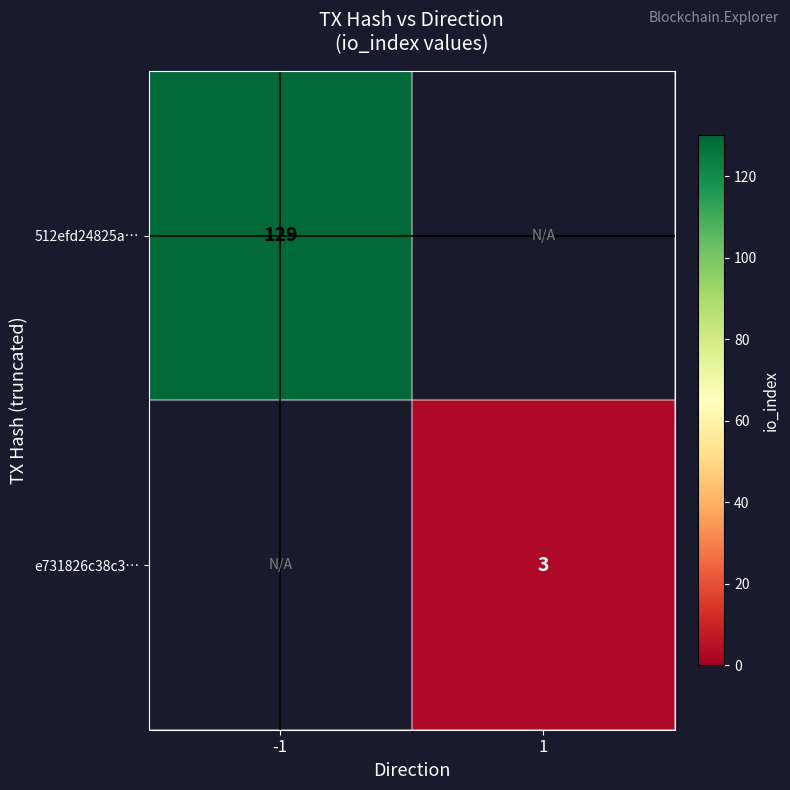

The e731826c38c3… series shows 2 at 1. True or false?

False